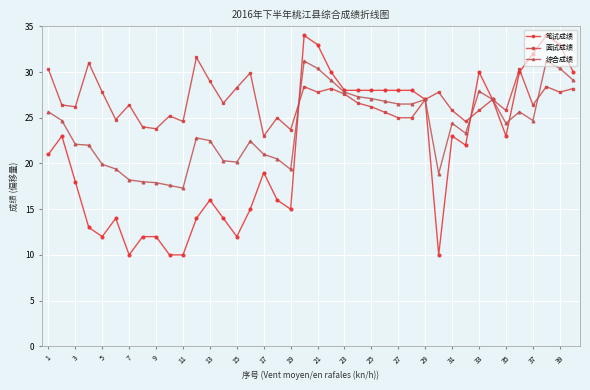

Which series has the largest total across all categories?

面试成绩